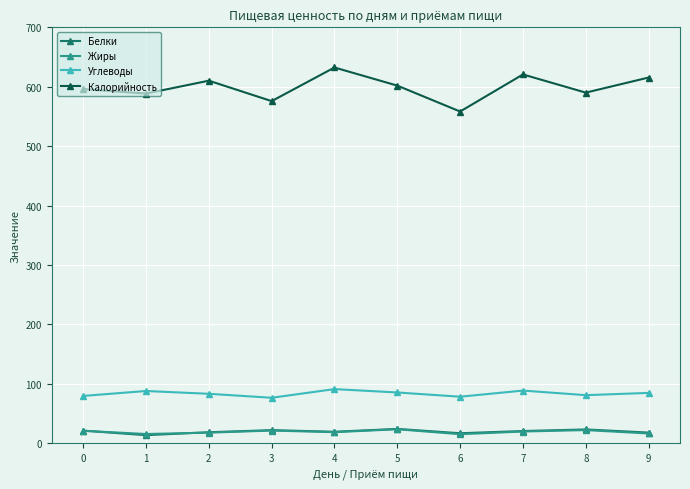

How many categories are shown in the chart?

10